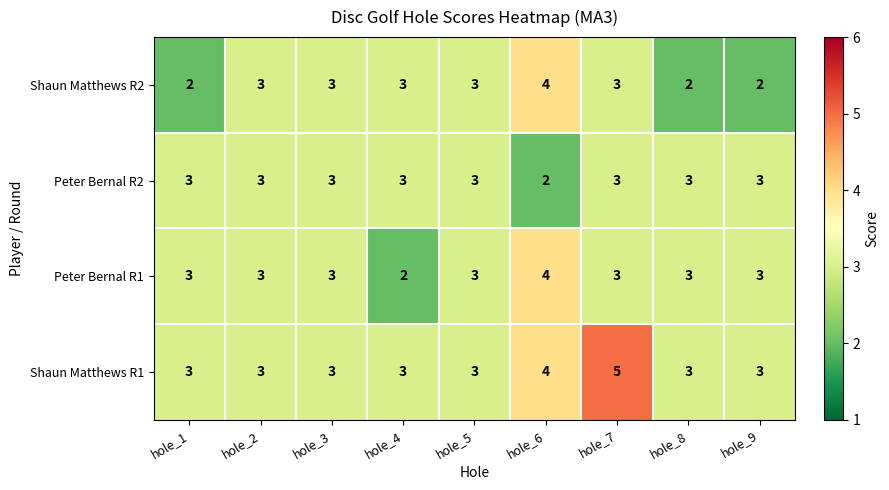

Between hole_1 and hole_3, which series saw the biggest shift?

Shaun Matthews R2